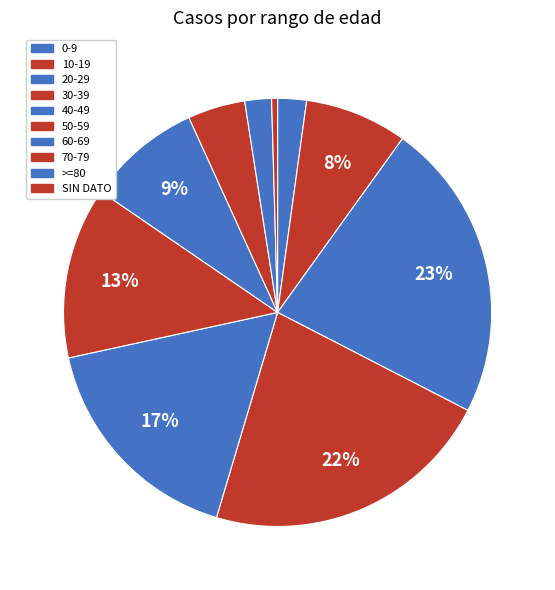

Is the sum of 60-69 and 0-9 greater than half?

No